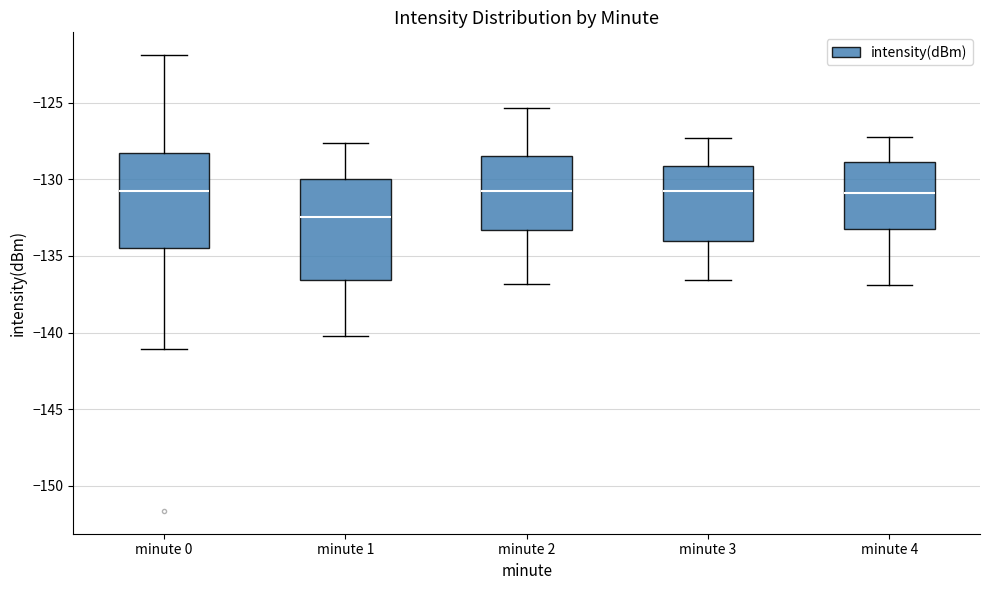

Reading left to right, read every box against the y-axis: the position of its median line, the range the box covers, and the ends of its whiskers. The values are not printed on the chart, so give them approximately, as read against the axis.

minute 0: median -131.0, box -134.5 to -128.5, whiskers -141.0 to -122.0
minute 1: median -132.5, box -136.5 to -130.0, whiskers -140.0 to -127.5
minute 2: median -130.5, box -133.5 to -128.5, whiskers -137.0 to -125.5
minute 3: median -130.5, box -134.0 to -129.0, whiskers -136.5 to -127.5
minute 4: median -131.0, box -133.0 to -129.0, whiskers -137.0 to -127.0